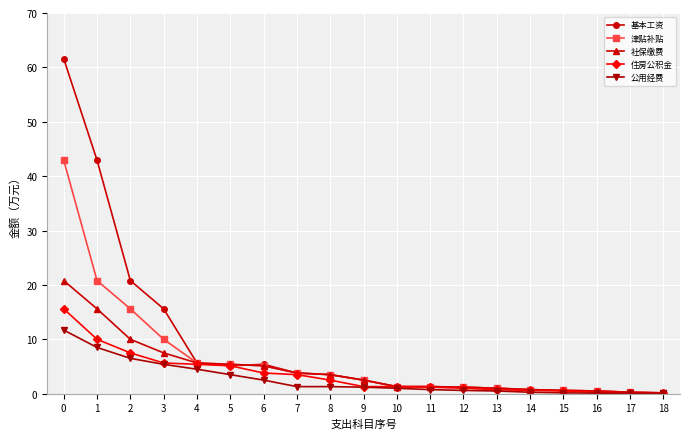

What is the total value across all series at 0?

152.6